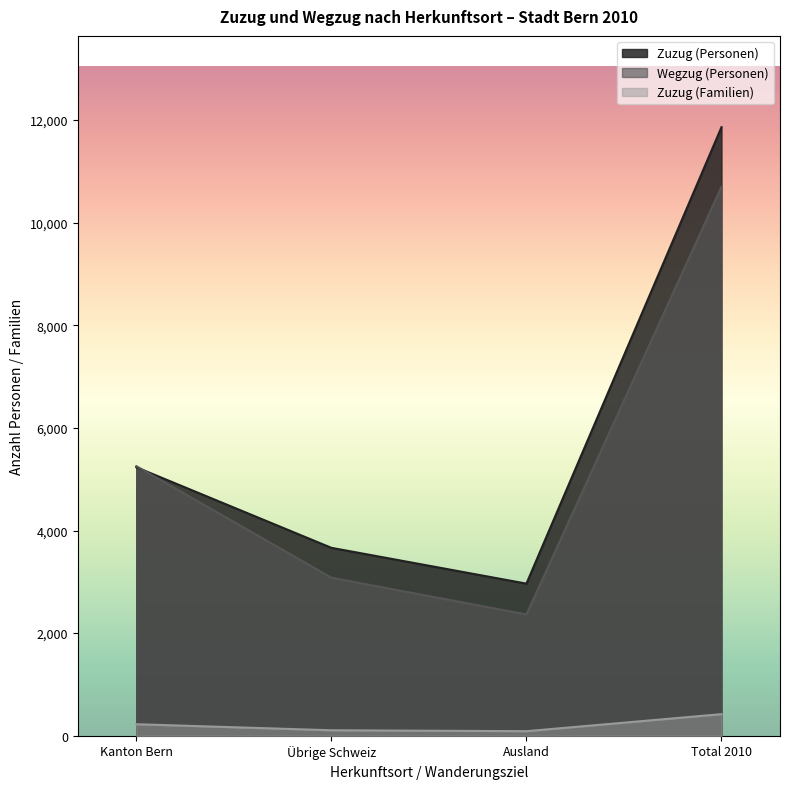

True or false: Wegzug (Personen) and Zuzug (Familien) intersect in this chart.

False